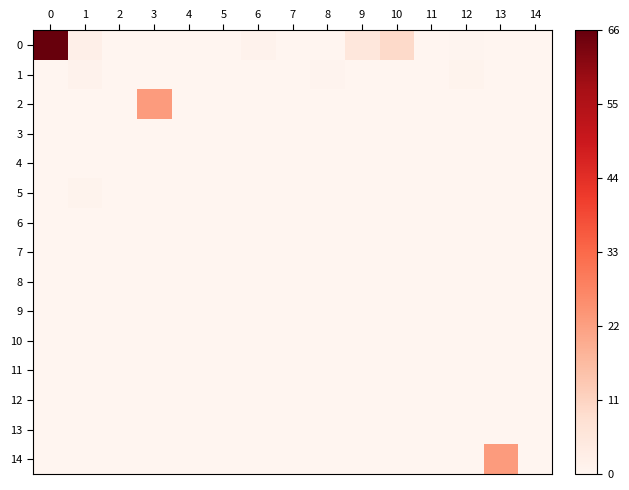

Reading left to right, transcribe all the data shown in this chart.

0: 0=66.3	1=2.3	2=0.0	3=0.0	4=0.0	5=0.0	6=1.2	7=0.0	8=0.0	9=5.6	10=9.8	11=0.0	12=0.3	13=0.0	14=0.0
1: 0=0.0	1=1.2	2=0.1	3=0.0	4=0.0	5=0.0	6=0.0	7=0.0	8=0.6	9=0.2	10=0.1	11=0.2	12=1.0	13=0.0	14=0.2
2: 0=0.0	1=0.0	2=0.0	3=22.8	4=0.0	5=0.0	6=0.0	7=0.0	8=0.0	9=0.0	10=0.0	11=0.0	12=0.0	13=0.0	14=0.0
3: 0=0.0	1=0.0	2=0.0	3=0.0	4=0.0	5=0.0	6=0.0	7=0.0	8=0.0	9=0.0	10=0.0	11=0.0	12=0.0	13=0.0	14=0.0
4: 0=0.0	1=0.0	2=0.0	3=0.0	4=0.0	5=0.0	6=0.0	7=0.0	8=0.0	9=0.0	10=0.0	11=0.0	12=0.0	13=0.0	14=0.0
5: 0=0.0	1=1.0	2=0.0	3=0.0	4=0.0	5=0.0	6=0.0	7=0.0	8=0.0	9=0.0	10=0.0	11=0.0	12=0.0	13=0.0	14=0.0
6: 0=0.0	1=0.0	2=0.0	3=0.0	4=0.0	5=0.0	6=0.0	7=0.0	8=0.0	9=0.0	10=0.0	11=0.0	12=0.0	13=0.0	14=0.0
7: 0=0.0	1=0.0	2=0.0	3=0.0	4=0.0	5=0.0	6=0.0	7=0.0	8=0.0	9=0.0	10=0.0	11=0.0	12=0.0	13=0.0	14=0.0
8: 0=0.0	1=0.0	2=0.0	3=0.0	4=0.0	5=0.0	6=0.0	7=0.0	8=0.0	9=0.0	10=0.0	11=0.0	12=0.0	13=0.0	14=0.0
9: 0=0.0	1=0.0	2=0.0	3=0.0	4=0.0	5=0.0	6=0.0	7=0.0	8=0.0	9=0.0	10=0.0	11=0.0	12=0.0	13=0.0	14=0.0
10: 0=0.0	1=0.0	2=0.0	3=0.0	4=0.0	5=0.0	6=0.0	7=0.0	8=0.0	9=0.0	10=0.0	11=0.0	12=0.0	13=0.0	14=0.0
11: 0=0.0	1=0.0	2=0.0	3=0.0	4=0.0	5=0.0	6=0.0	7=0.0	8=0.0	9=0.0	10=0.0	11=0.0	12=0.0	13=0.0	14=0.0
12: 0=0.0	1=0.0	2=0.0	3=0.0	4=0.0	5=0.0	6=0.0	7=0.0	8=0.0	9=0.0	10=0.0	11=0.0	12=0.0	13=0.0	14=0.0
13: 0=0.0	1=0.0	2=0.0	3=0.0	4=0.0	5=0.0	6=0.0	7=0.0	8=0.0	9=0.0	10=0.0	11=0.0	12=0.0	13=0.0	14=0.0
14: 0=0.0	1=0.0	2=0.0	3=0.0	4=0.0	5=0.0	6=0.0	7=0.0	8=0.0	9=0.0	10=0.0	11=0.0	12=0.0	13=22.8	14=0.0